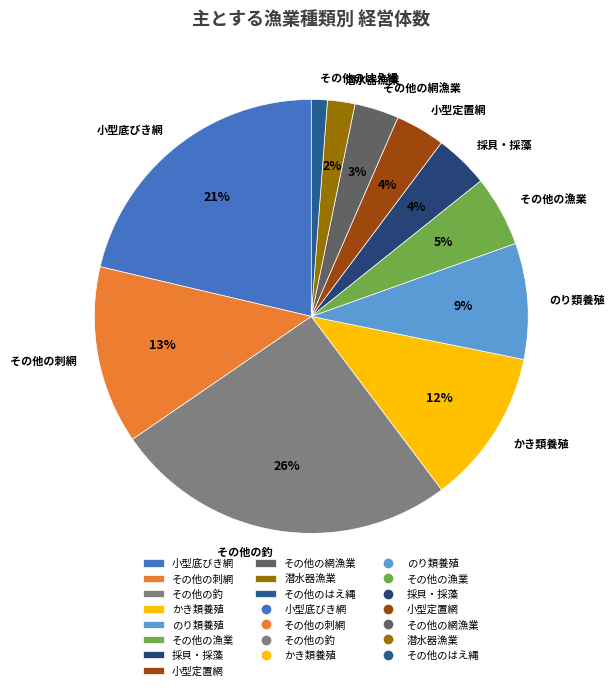

Count the number of slices in the pie.

11